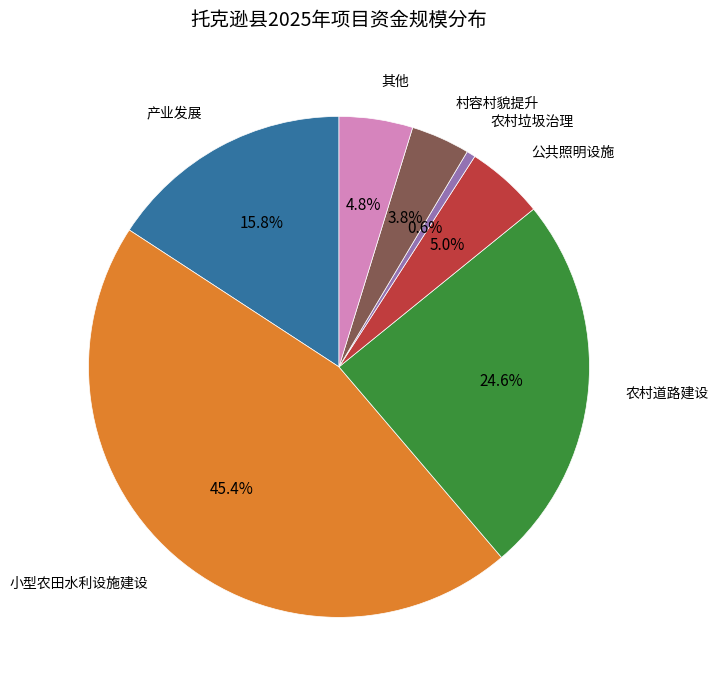

What is the largest slice in the pie chart?

小型农田水利设施建设